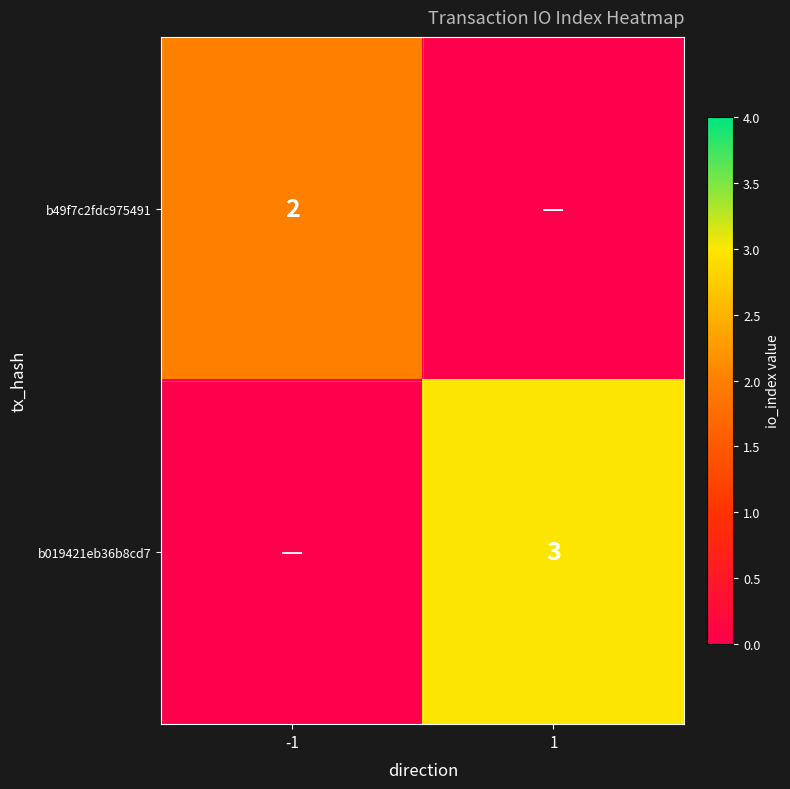

The value of b019421eb36b8cd7 at 1 is 5. True or false?

False